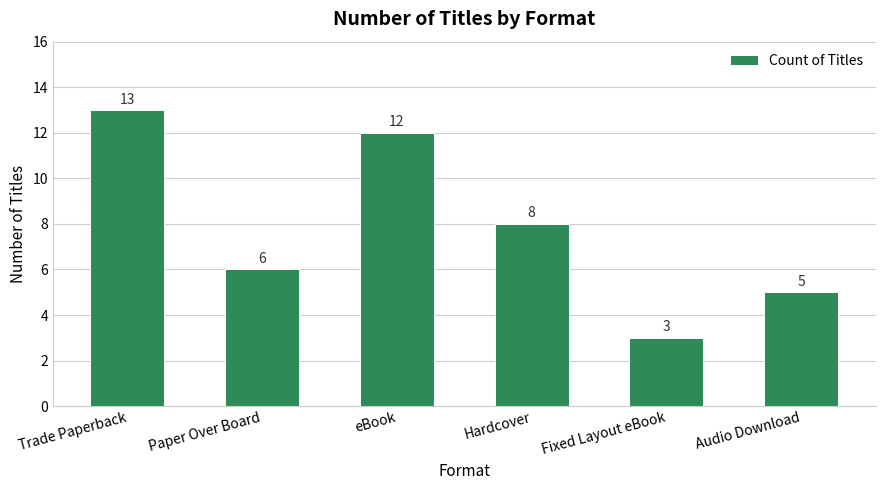

What is the change in value from Fixed Layout eBook to Audio Download?

+2